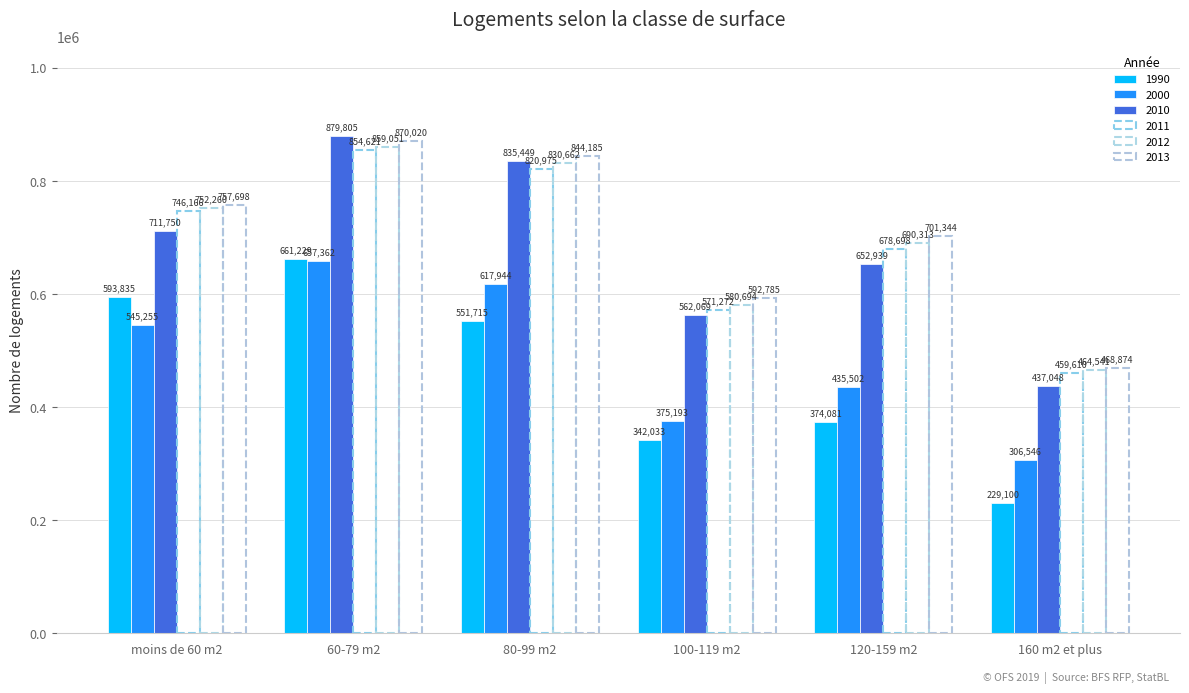

How many bars are there in total?

36